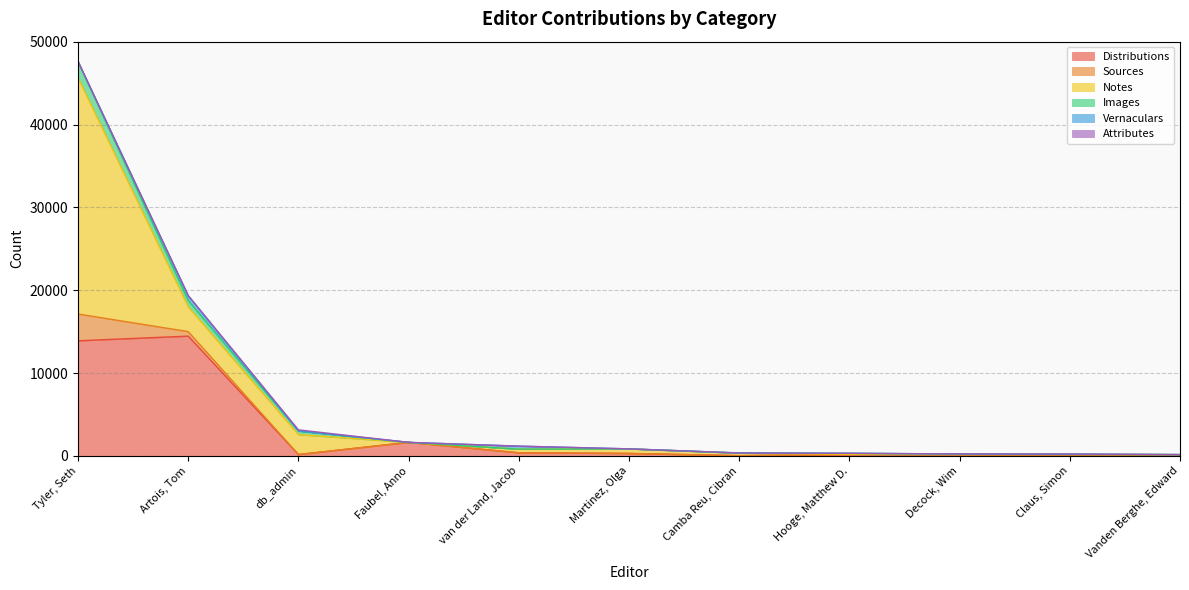

How many intersections are there between Images and Vernaculars?

2